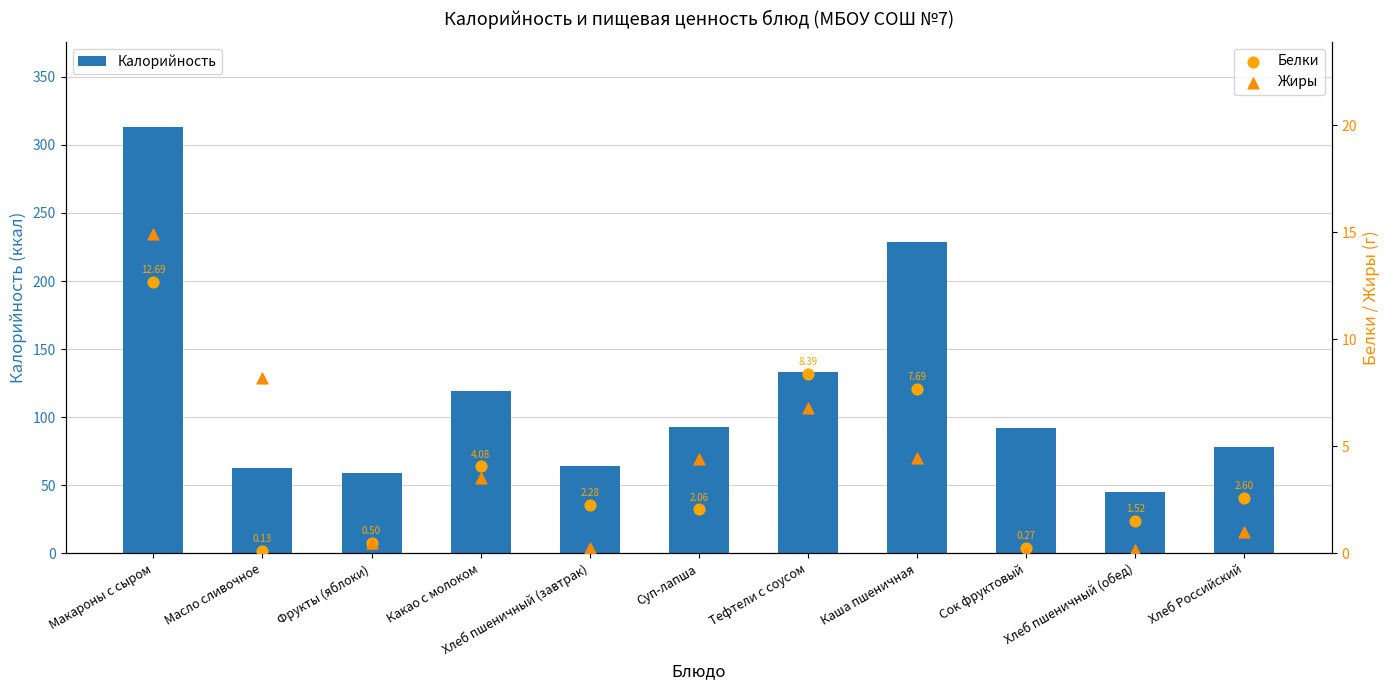

What is the total value across all series at Сок фруктовый?

92.3